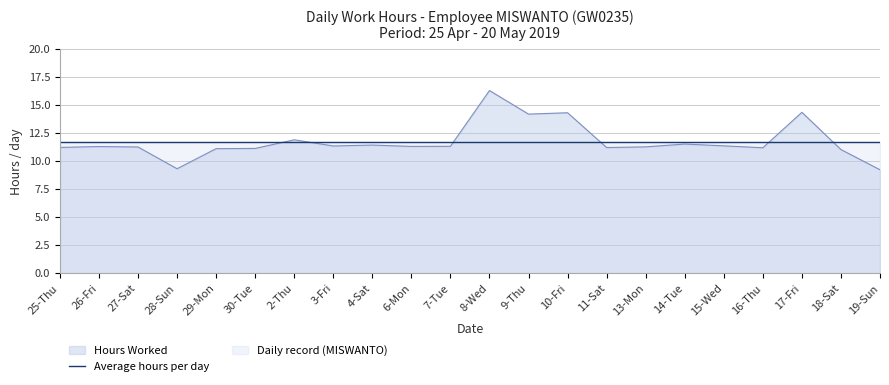

How many lines are shown in the chart?

2